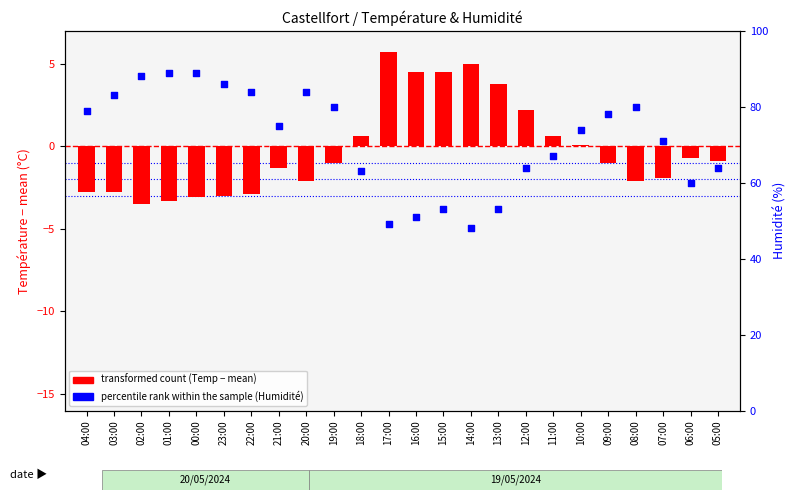

Is the value of transformed count (Temp - mean) at 14:00 greater than the value of Humidité (%) at 10:00?

No